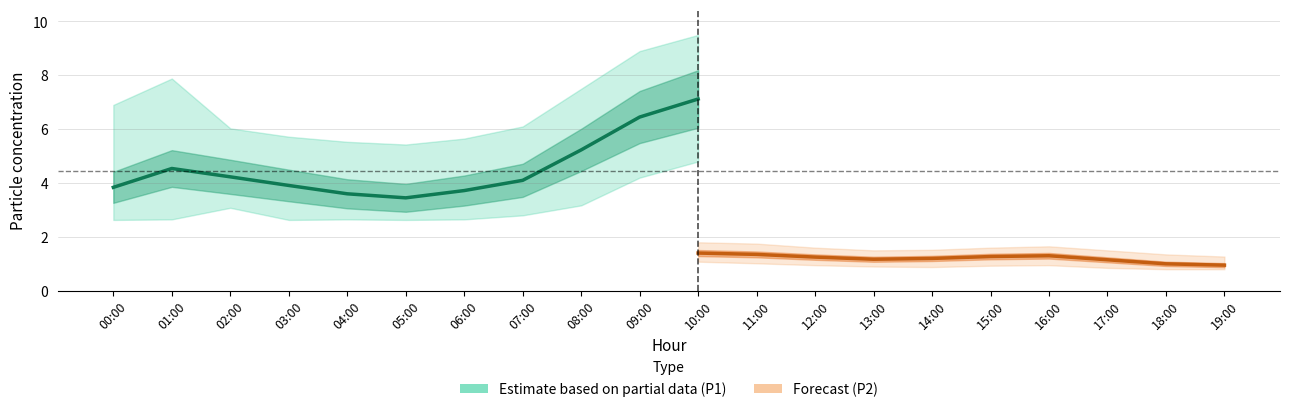

At which label does P1_lower reach its peak?

10:00